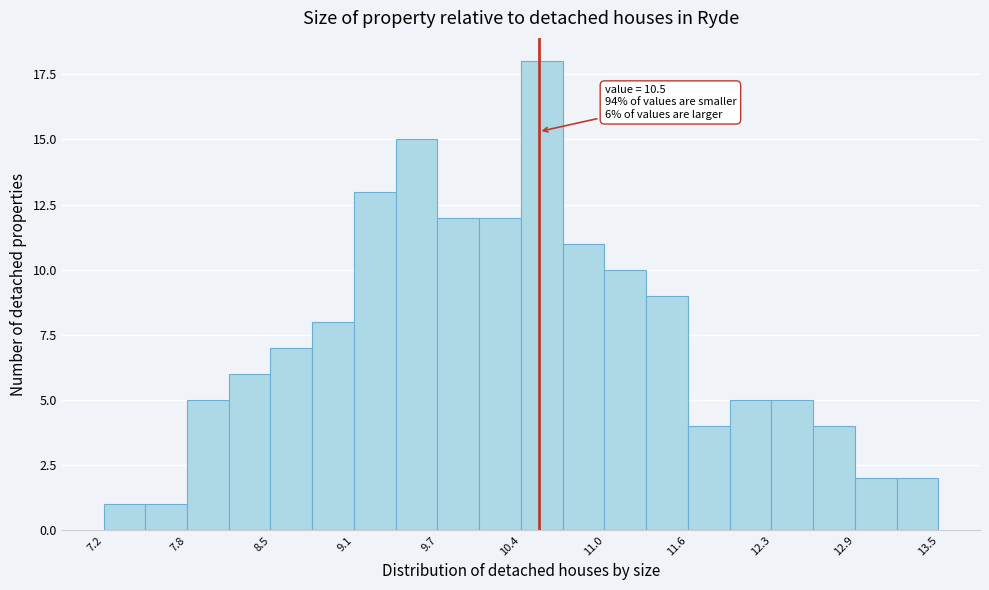

Read against the x-axis, roughly where is the centre of the tallest bar?

10.5